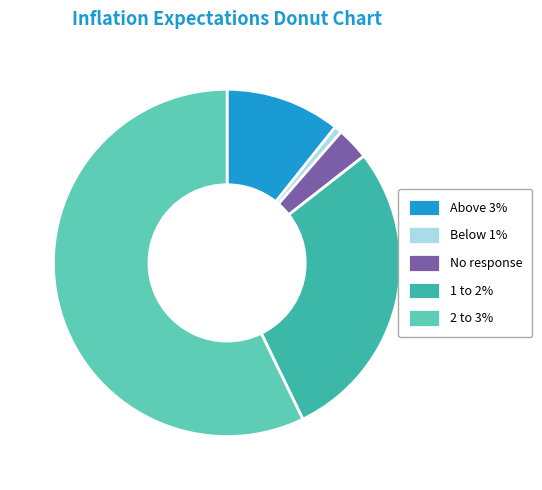

Rank the categories by value from lowest to highest.

Below 1%, No response, Above 3%, 1 to 2%, 2 to 3%